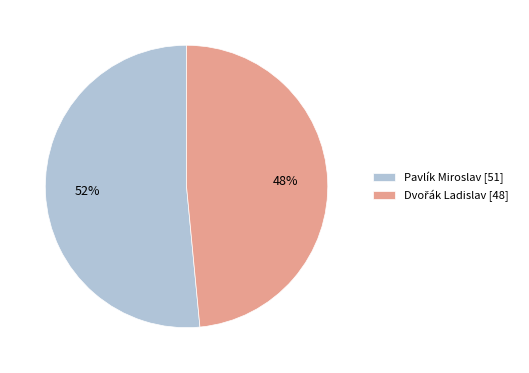

To the nearest percent, what is the average slice percentage?

50%